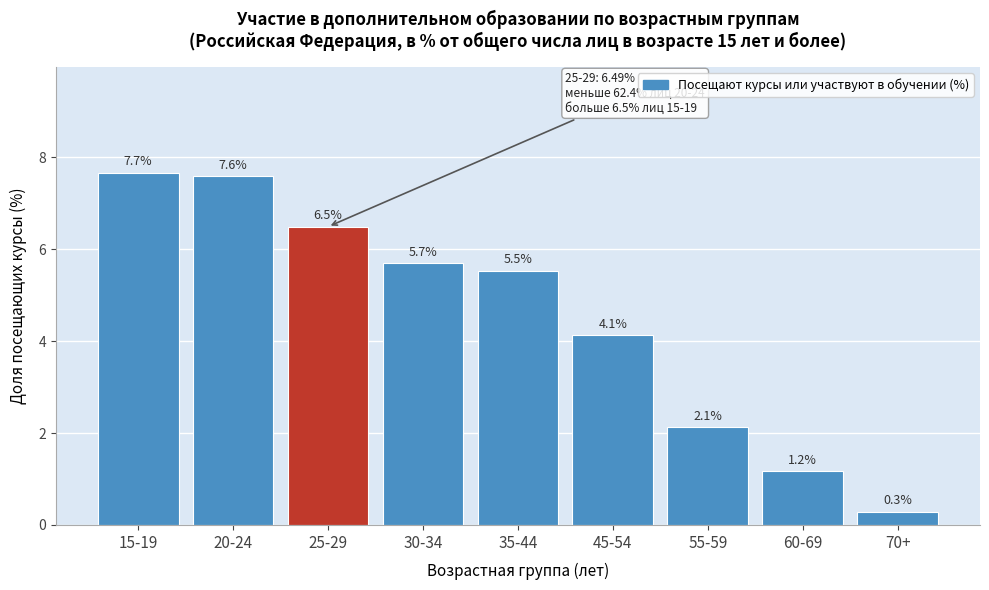

Reading left to right, extract all data points from this chart.

15-19=7.7	20-24=7.6	25-29=6.5	30-34=5.7	35-44=5.5	45-54=4.1	55-59=2.1	60-69=1.2	70+=0.3